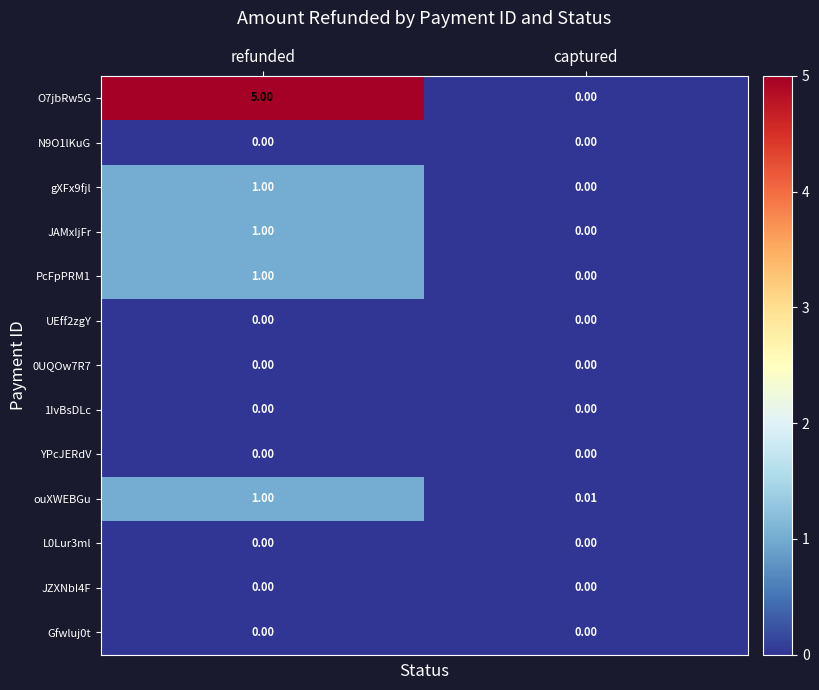

At which category is the sum across all series the highest?

refunded